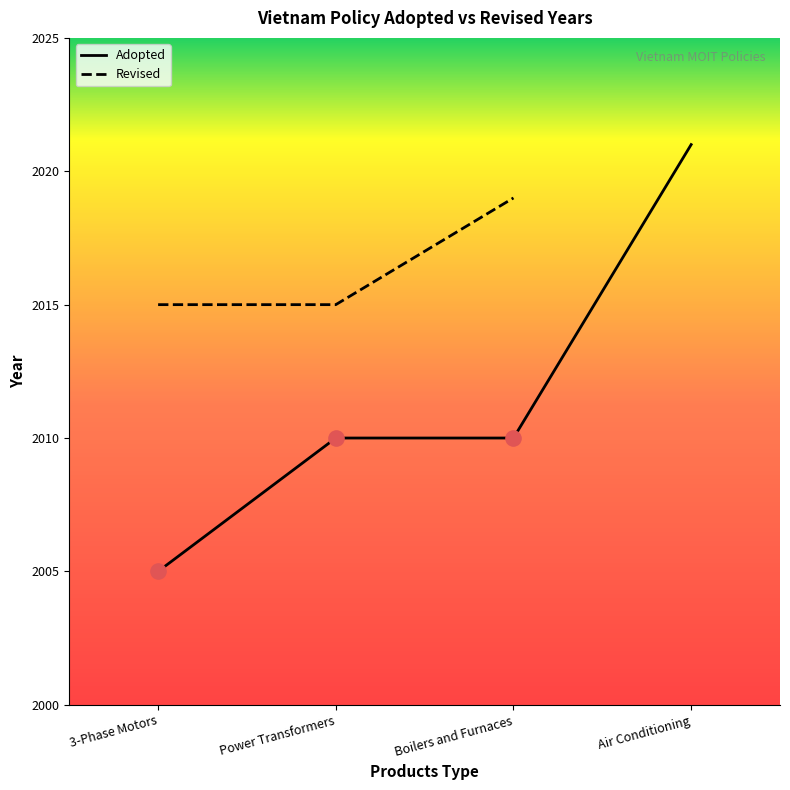

Which has a higher value, Boilers and Furnaces or Air Conditioning?

Air Conditioning